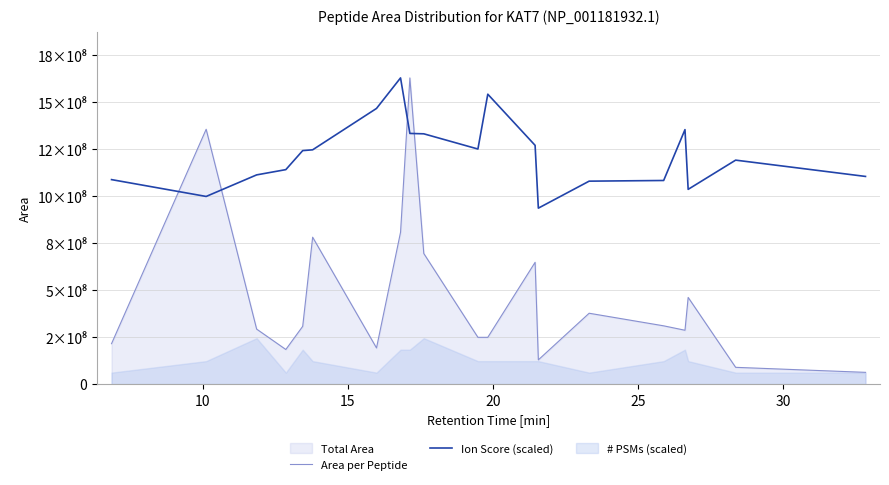

How many data points does each series have?

20